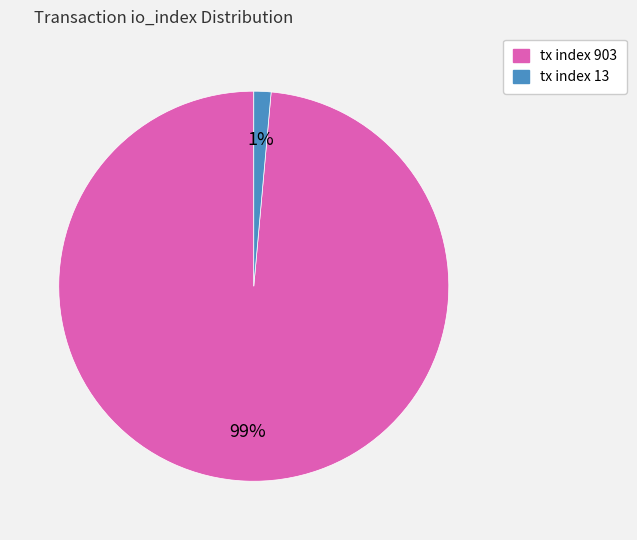

Which has a higher value, tx index 13 or tx index 903?

tx index 903